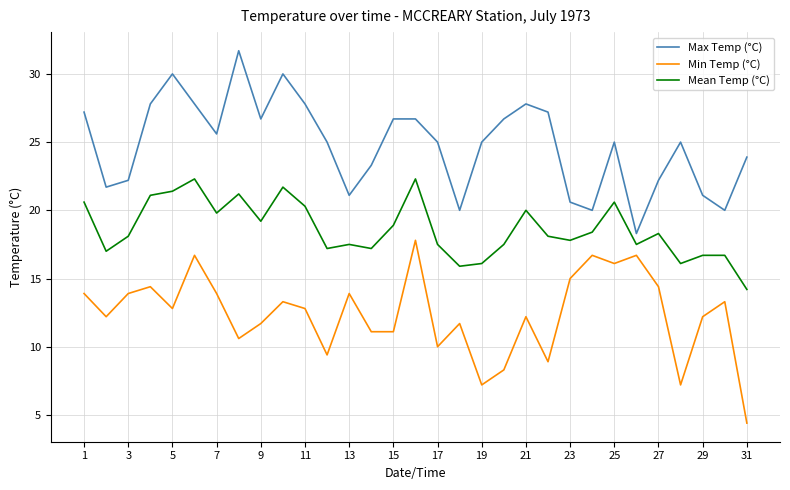

True or false: Max Temp (°C) and Mean Temp (°C) intersect in this chart.

False